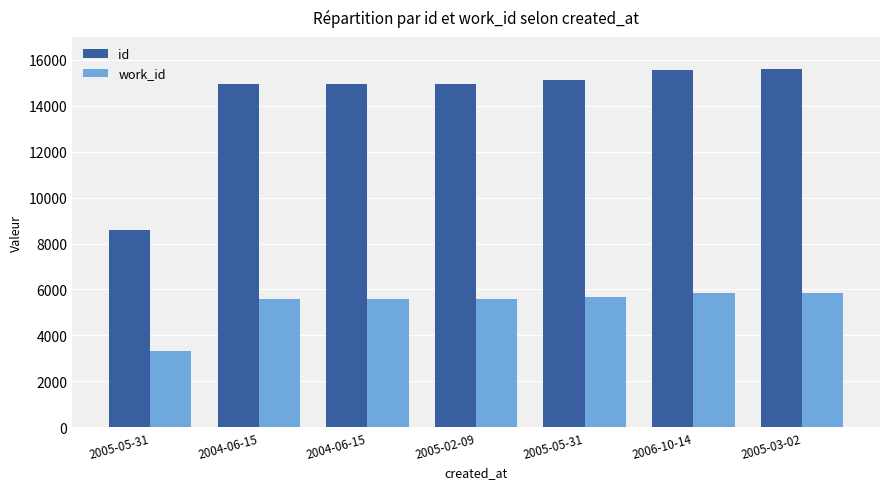

How many distinct data groups are displayed?

2